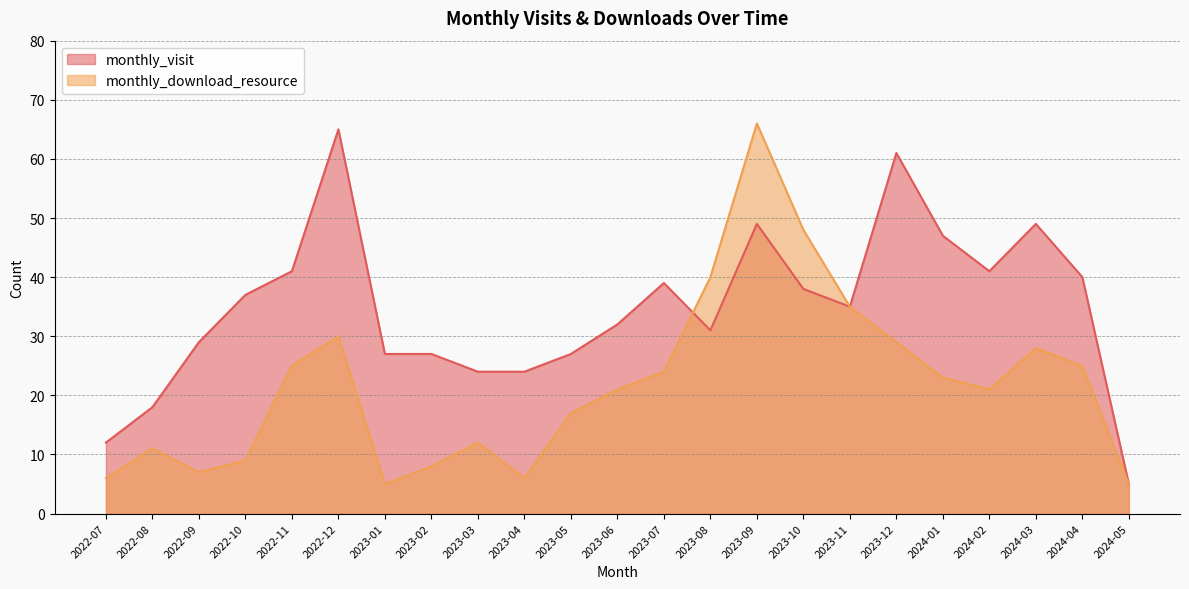

At how many categories does at least one series exceed 17?

21